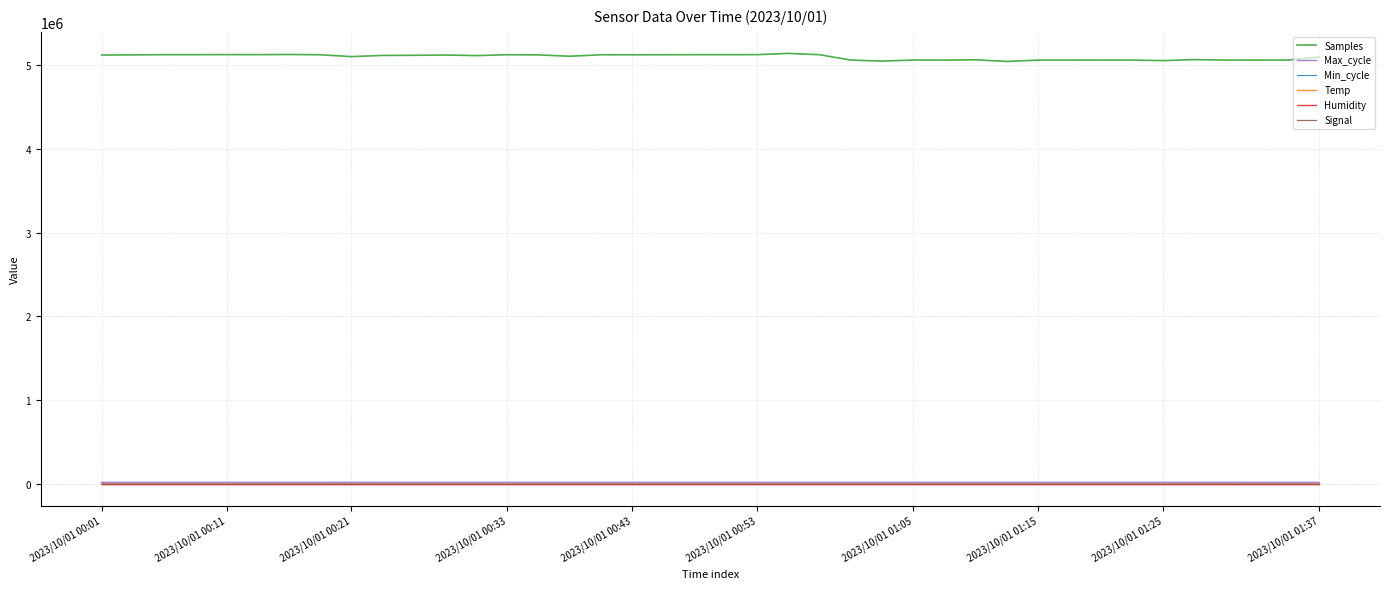

Is this an area chart (filled region under the line)?

No